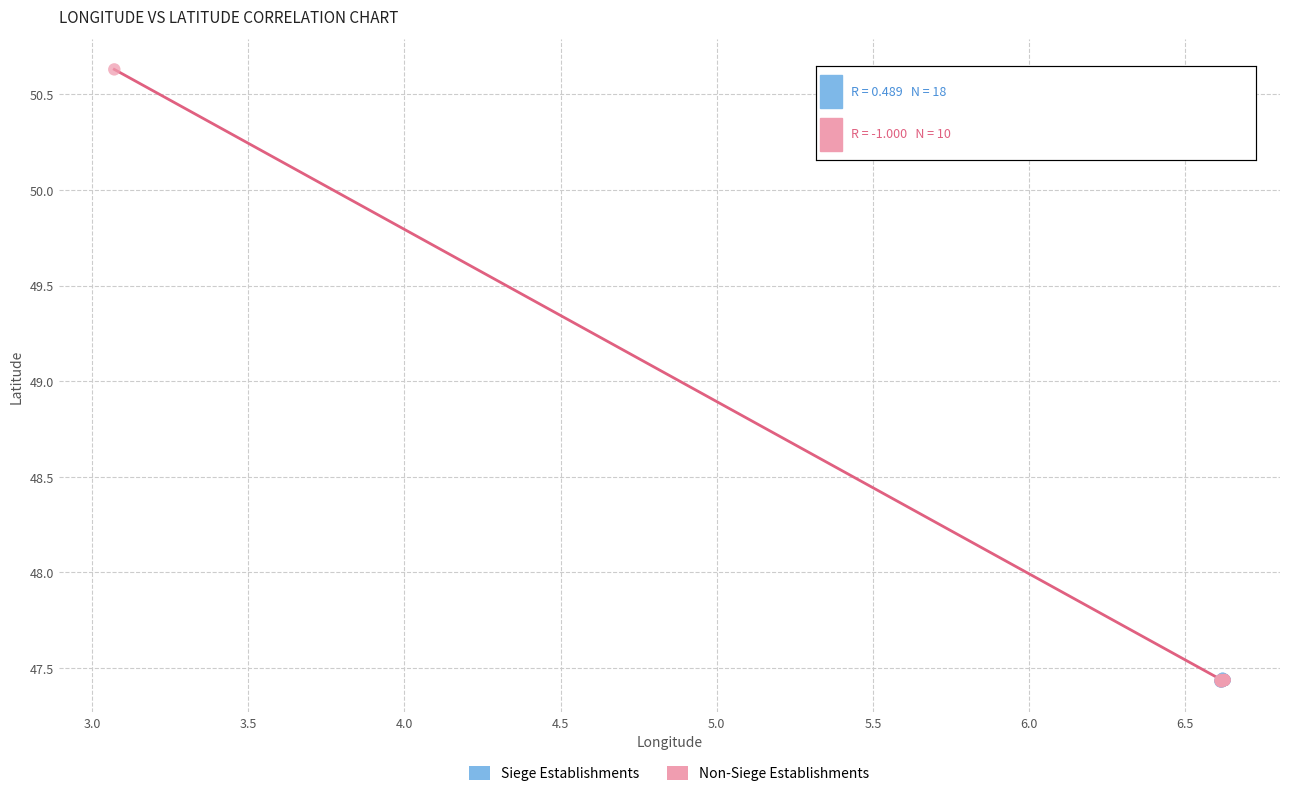

Which series contains the highest Y value?

Non-Siege Establishments